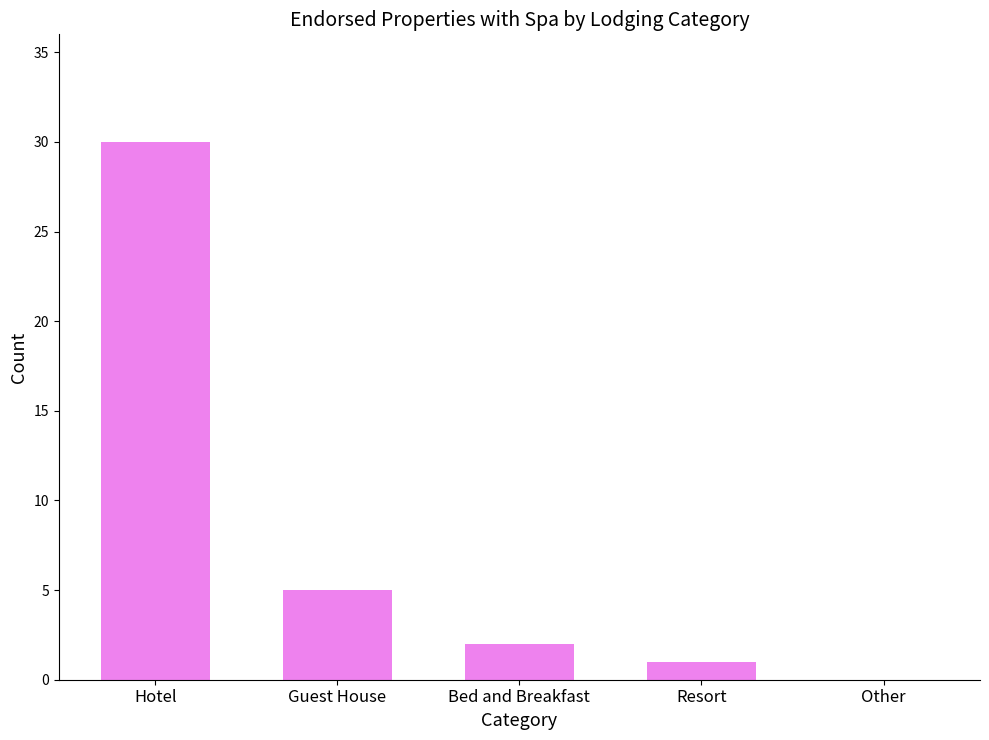

What is the maximum value shown in the chart?

30